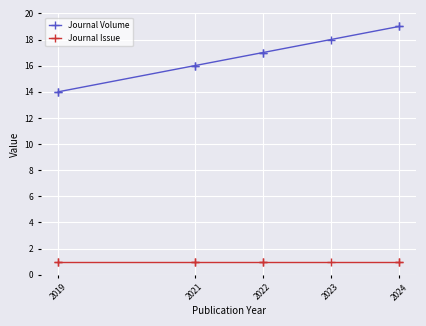

Rank the series by their maximum value, from highest to lowest.

Journal Volume, Journal Issue